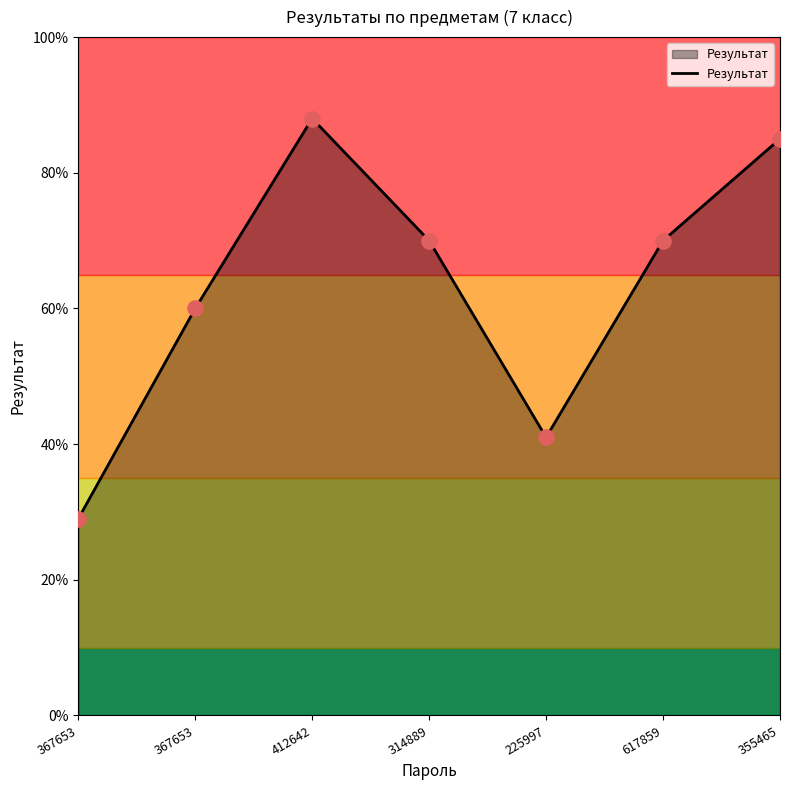

What is the ratio of the value at 617859 to the value at 367653?

2.4